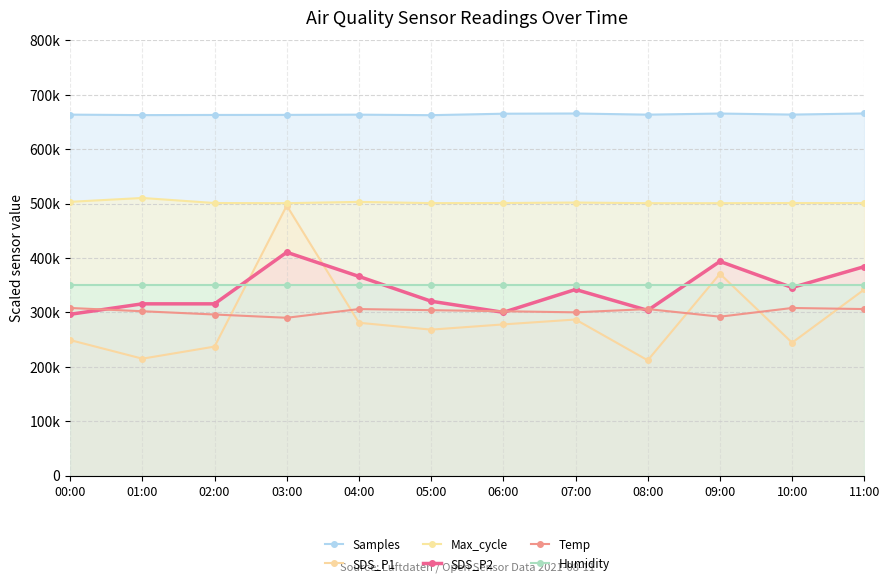

Between 07:00 and 05:00, which is larger?

07:00